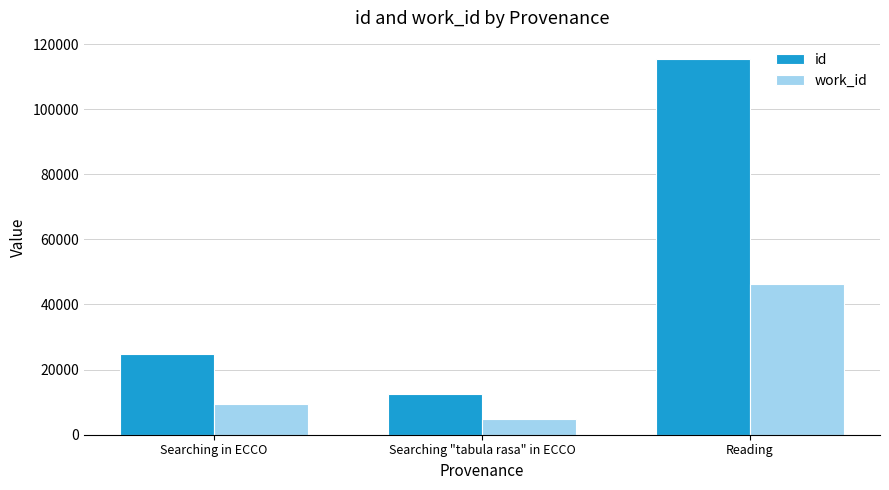

What is the approximate value of work_id at Reading, to the nearest 10?

46370